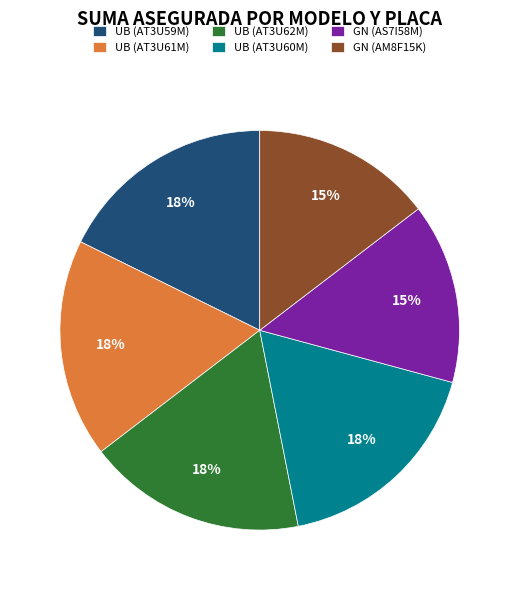

To the nearest percent, what portion does GN (AM8F15K) represent?

15%